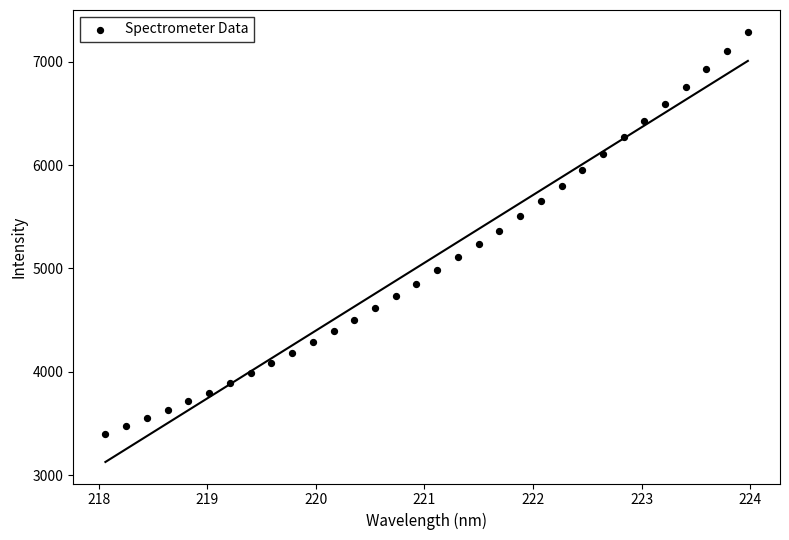

What is the range of X values (max minus min)?

5.9